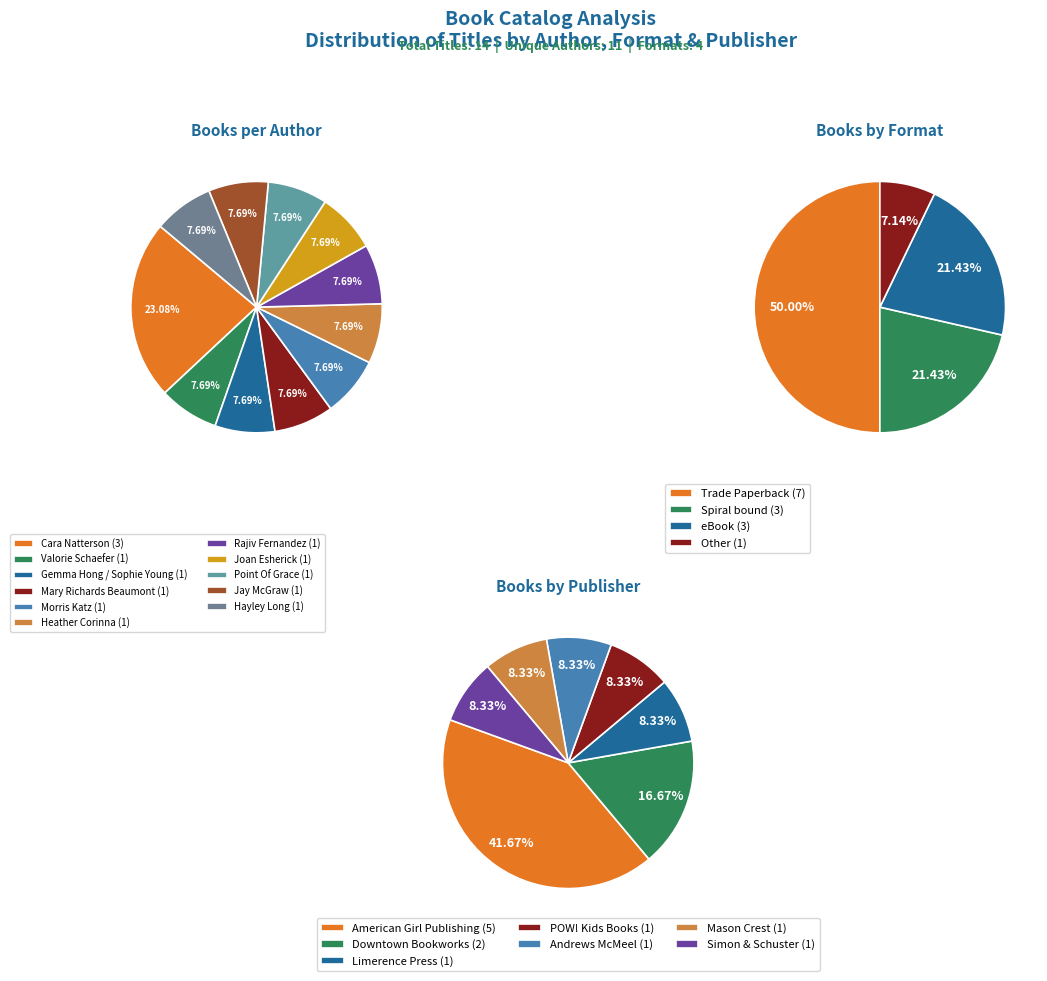

What percentage is the Jay McGraw slice, to the nearest percent?

8%